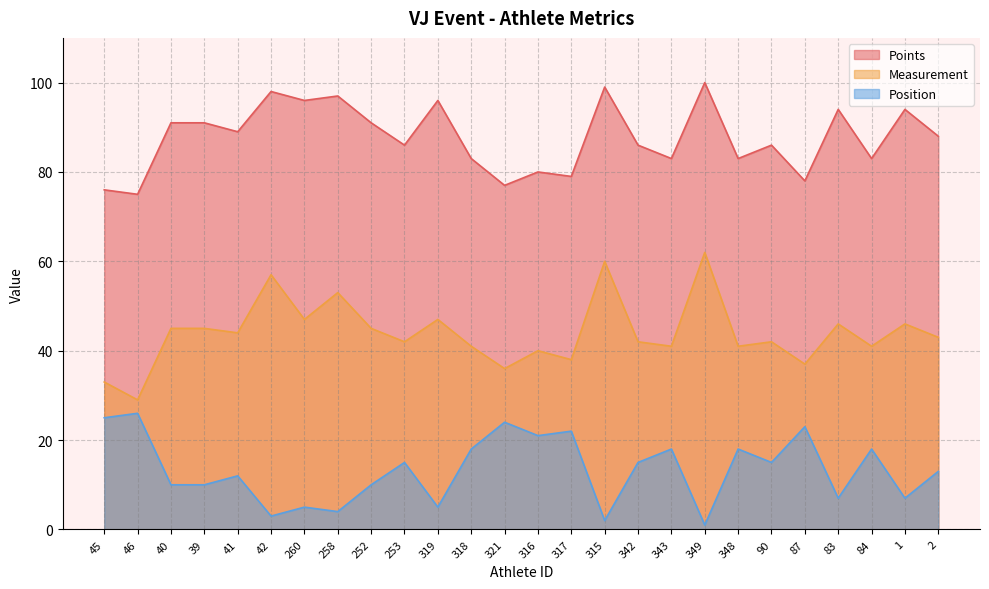

What is the label of the 25th point from the right?

46